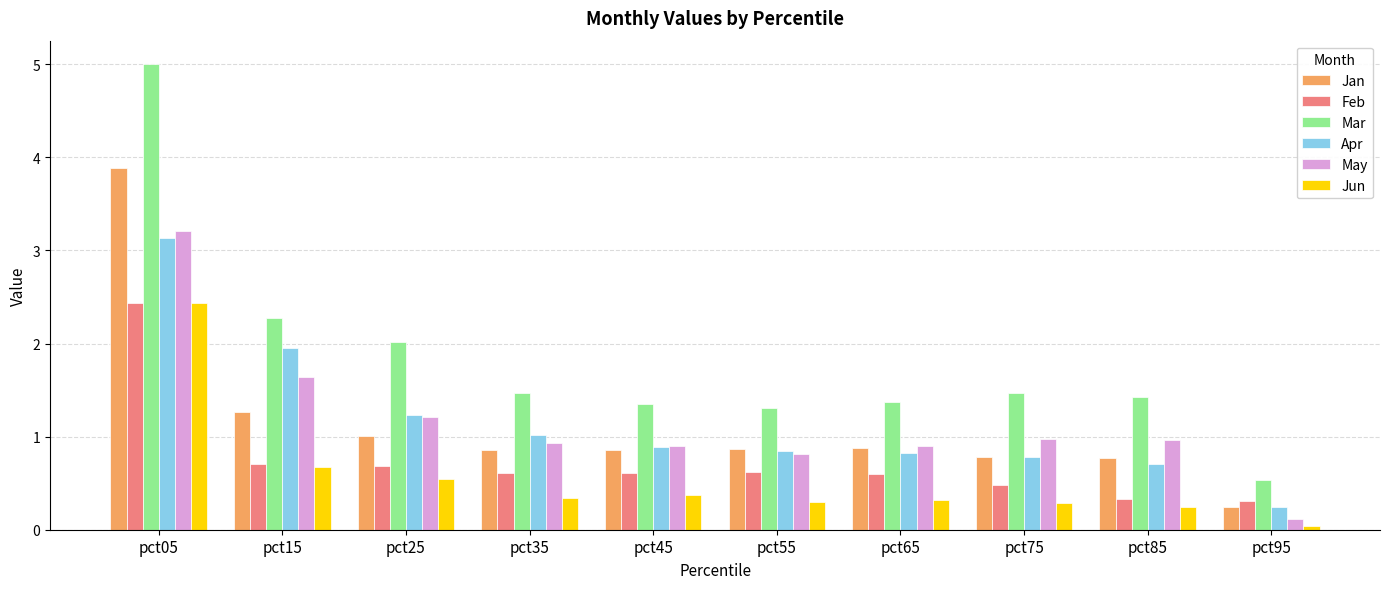

What is the maximum value shown in the chart?

5.0